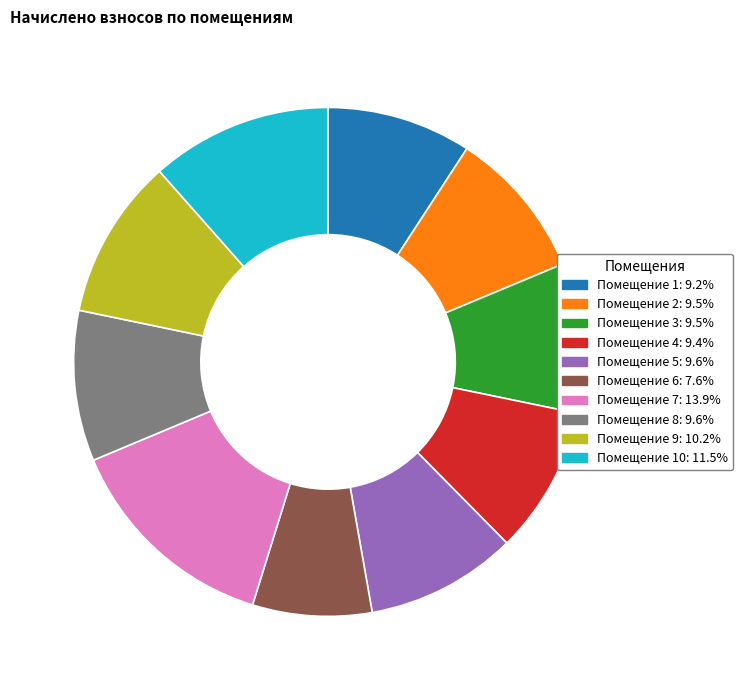

Is the sum of Помещение 6: 7.6% and Помещение 1: 9.2% greater than half?

No